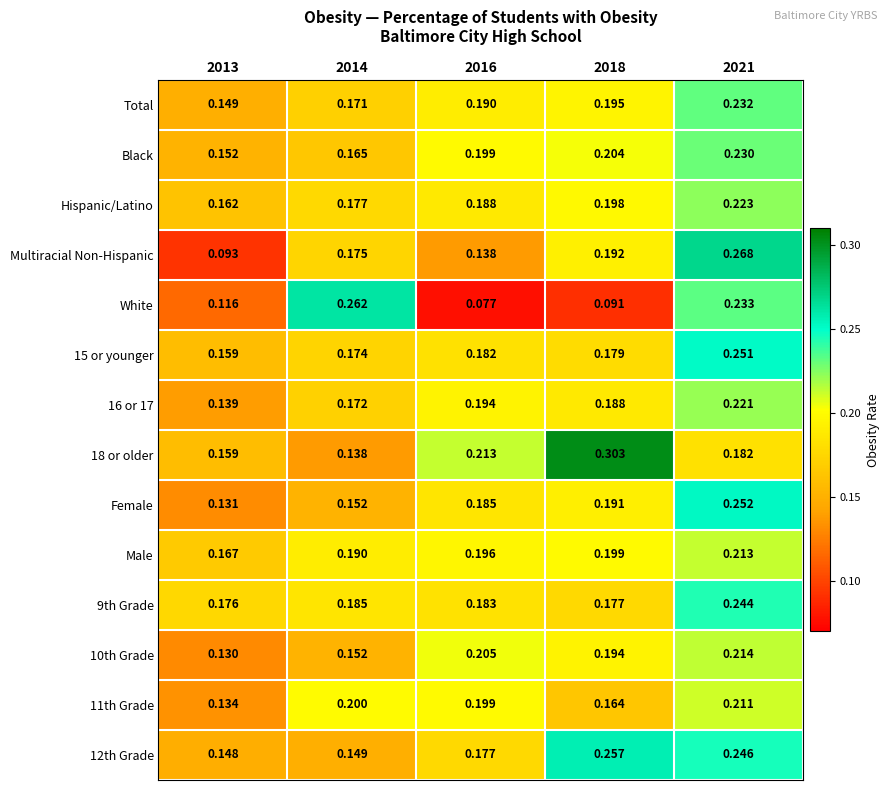

Is the value of 16 or 17 at 2016 greater than the value of 10th Grade at 2014?

Yes